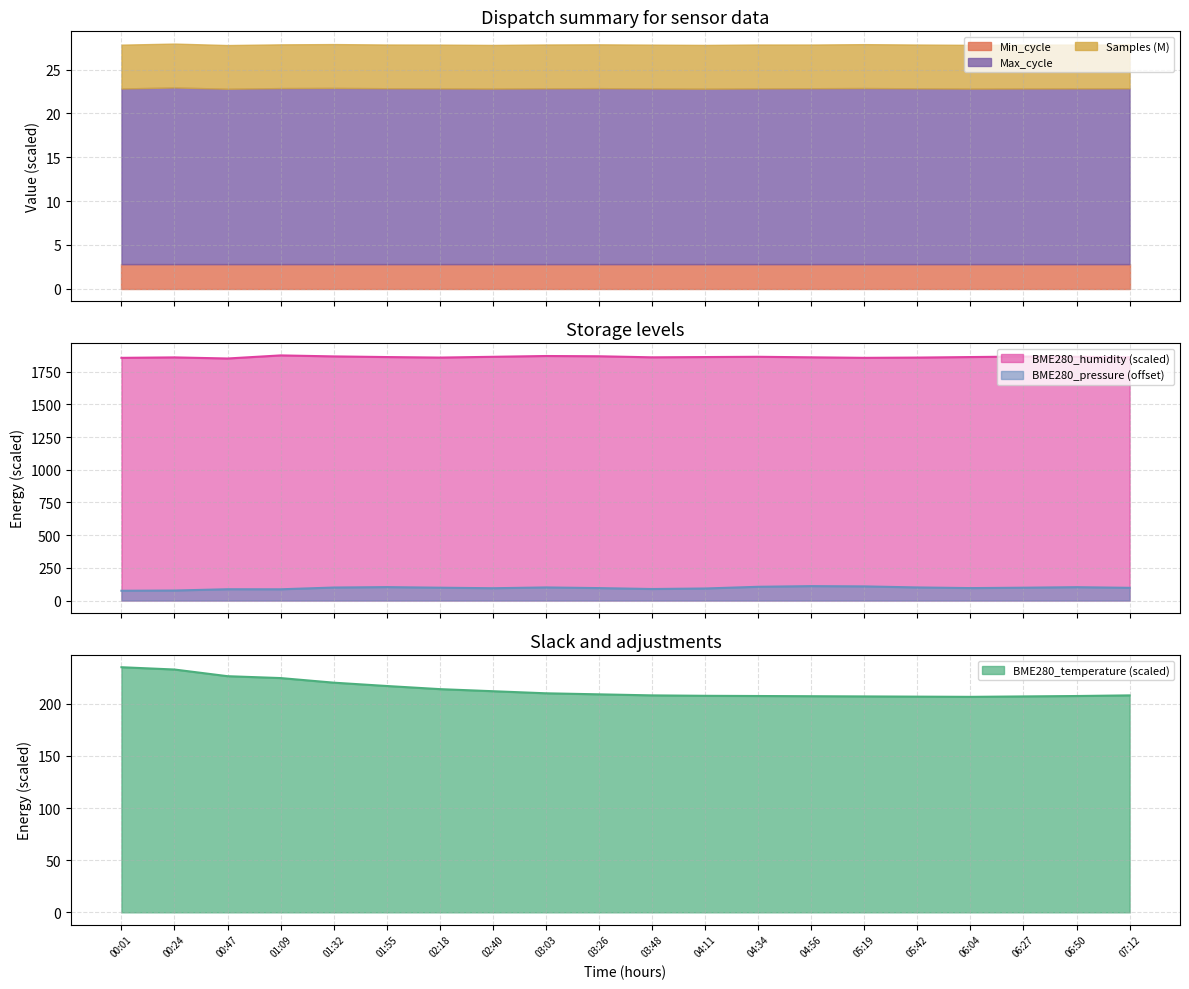

True or false: BME280_temperature and BME280_humidity intersect in this chart.

False